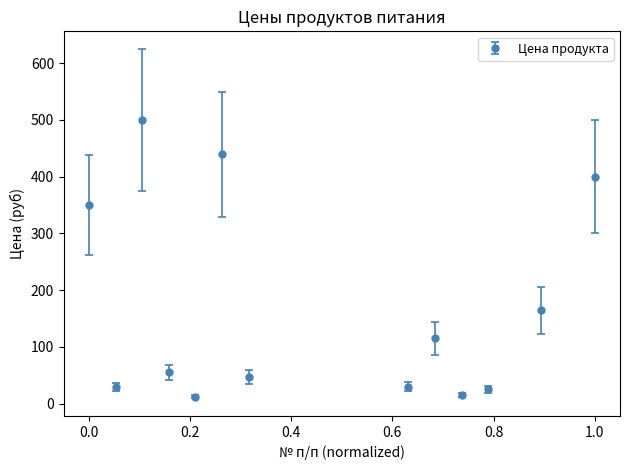

What is the difference between the maximum and minimum values?

488.0